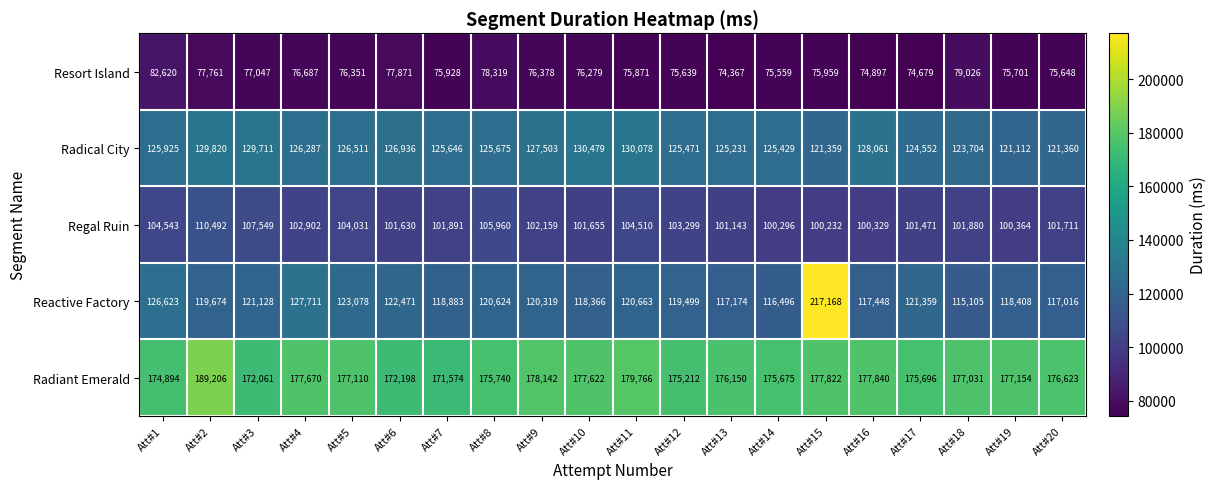

What is the spread (max minus min) of values at Att#17?

101017